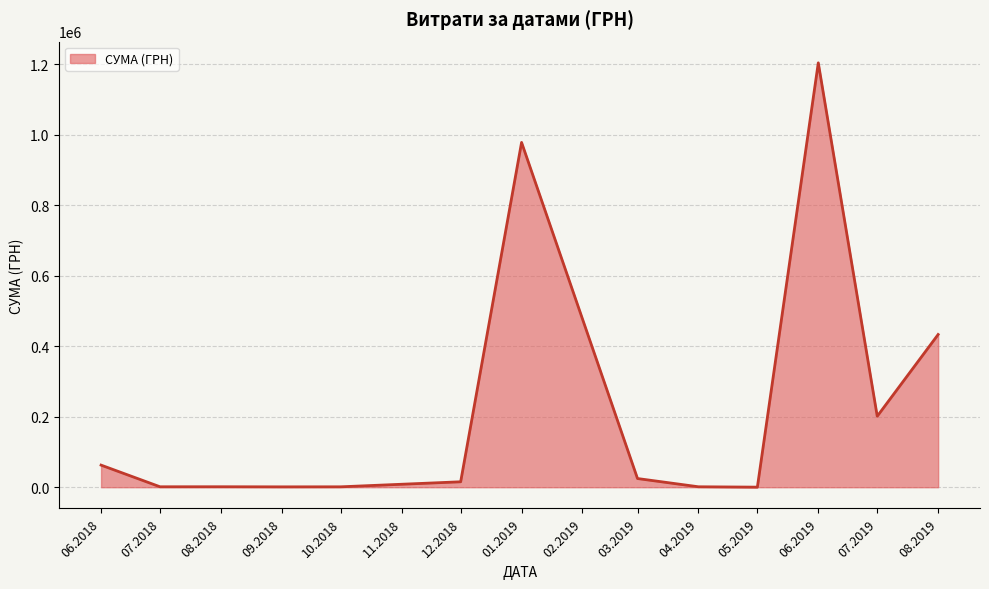

What is the maximum value shown in the chart?

1204251.0